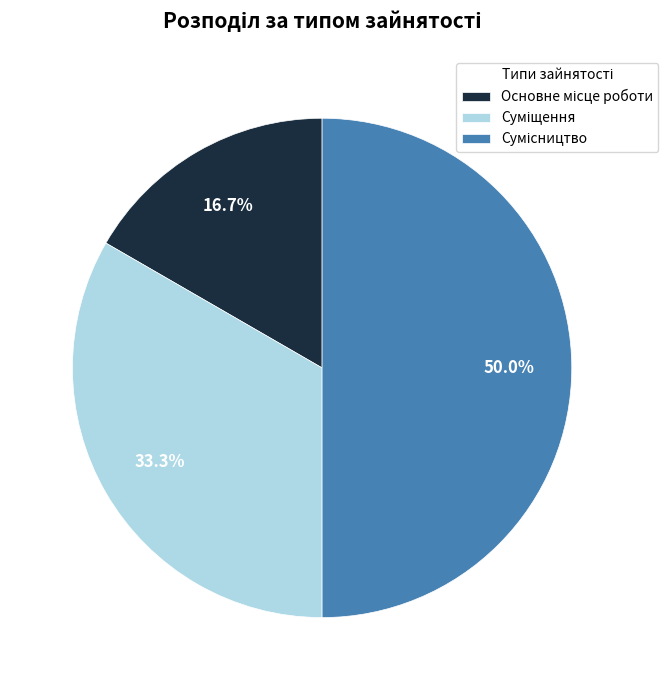

Rank the categories by value from lowest to highest.

Основне місце роботи, Суміщення, Сумісництво